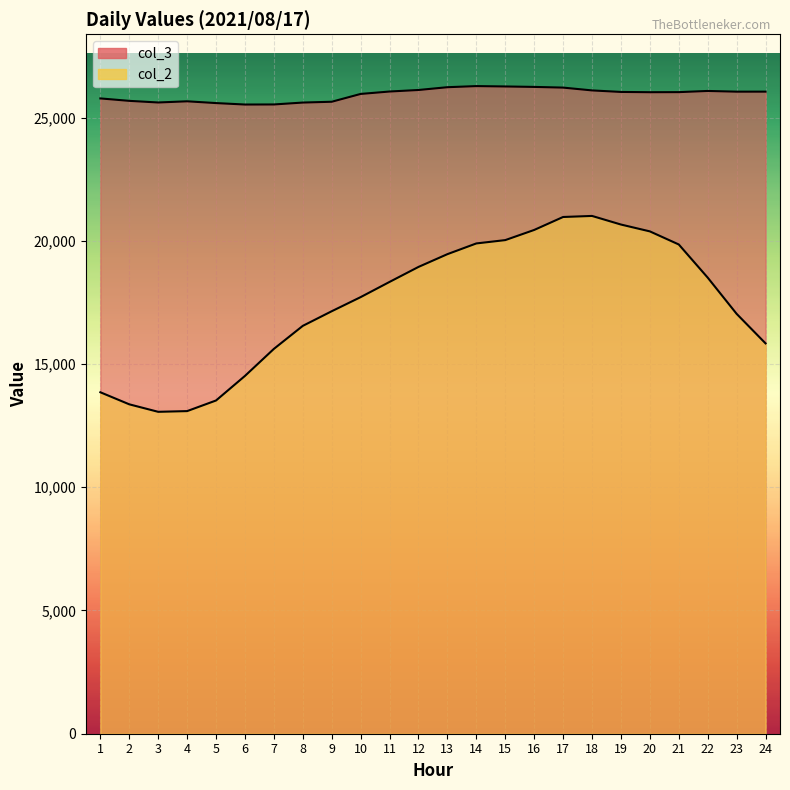

Rank the series by their maximum value, from lowest to highest.

col_2, col_3